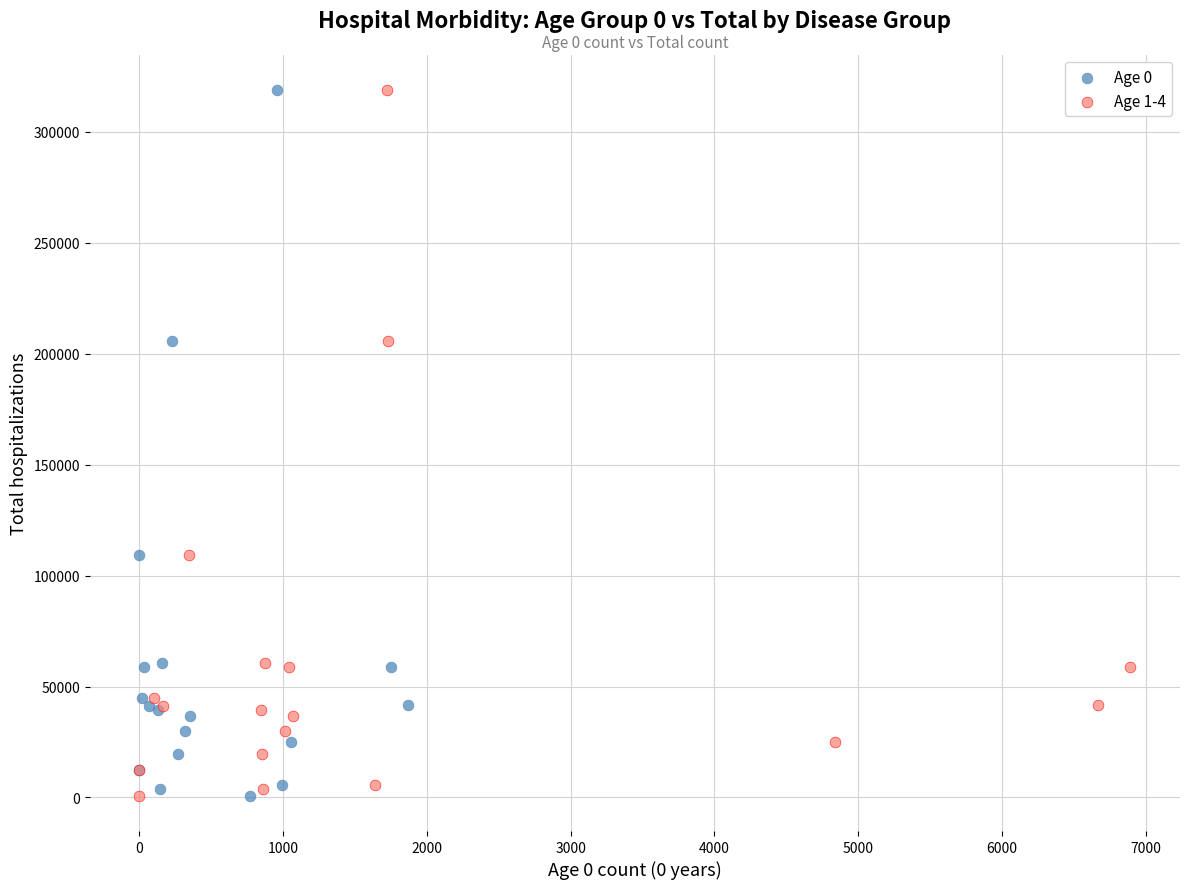

What are all the series names shown in the legend?

Age 0, Age 1-4